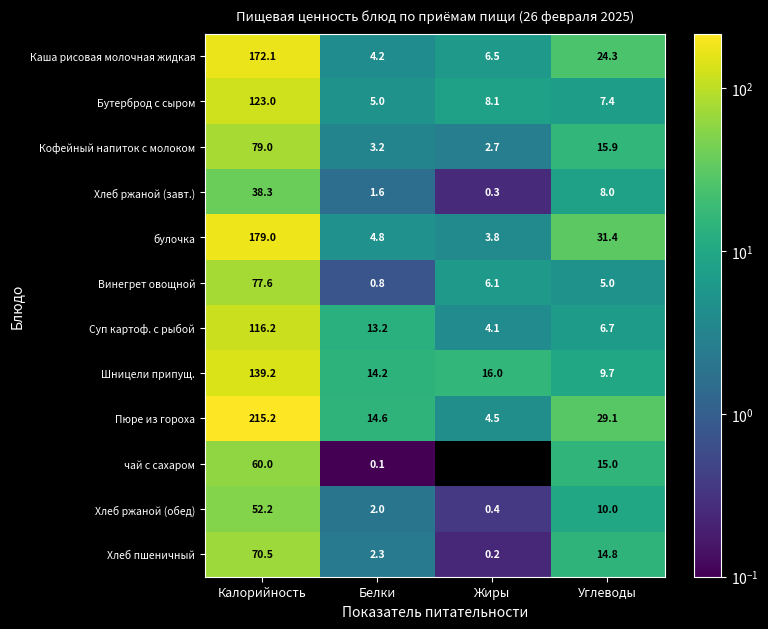

Rank the categories by Каша рисовая молочная жидкая value from highest to lowest.

Калорийность, Углеводы, Жиры, Белки